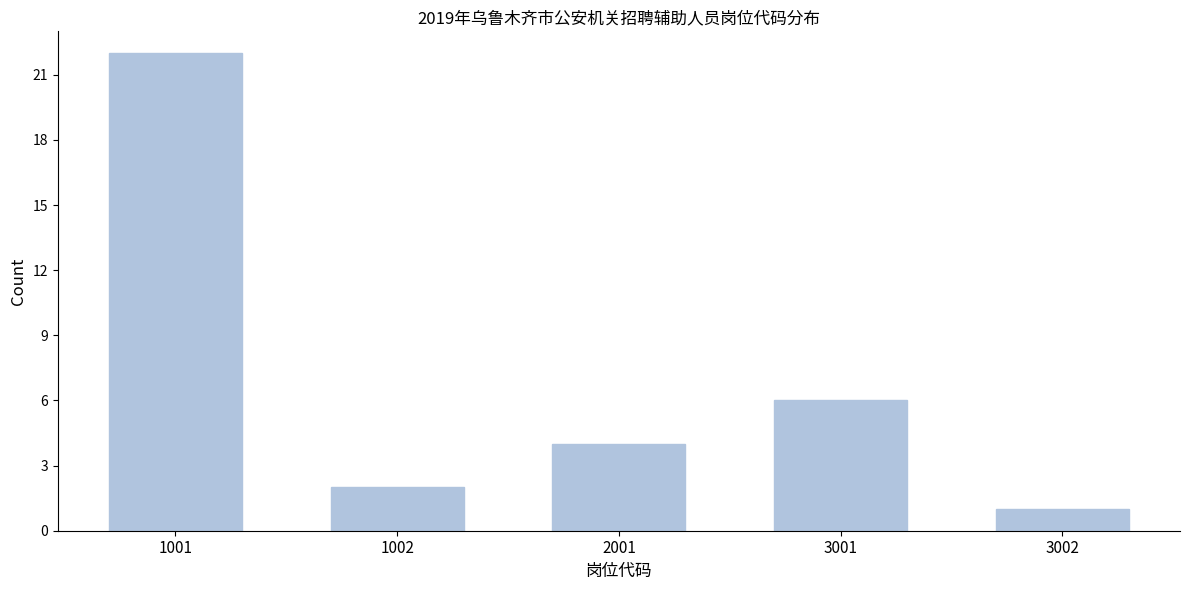

Reading left to right, extract all data points from this chart.

22	2	4	6	1